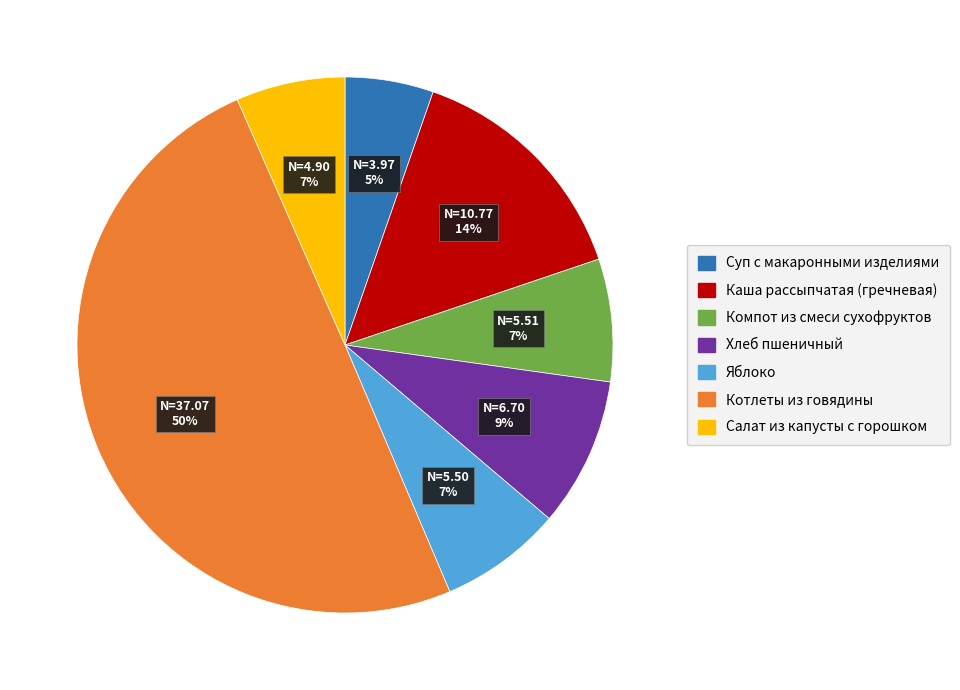

Approximately how many times larger is the value at Яблоко compared to Хлеб пшеничный?

0.8